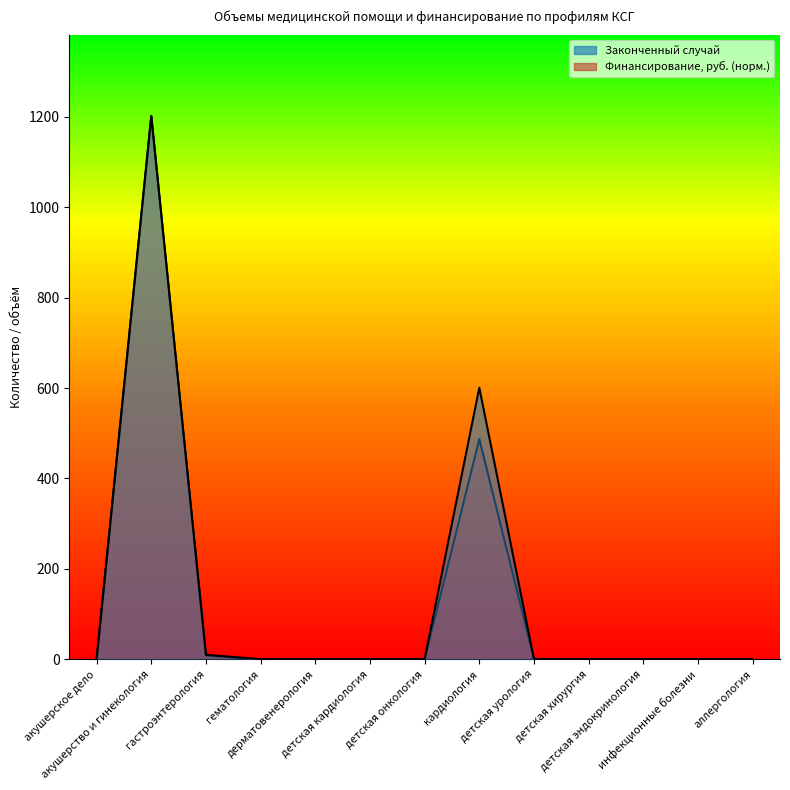

List the series in order of their peak value, lowest first.

Законченный случай, Финансирование, руб.